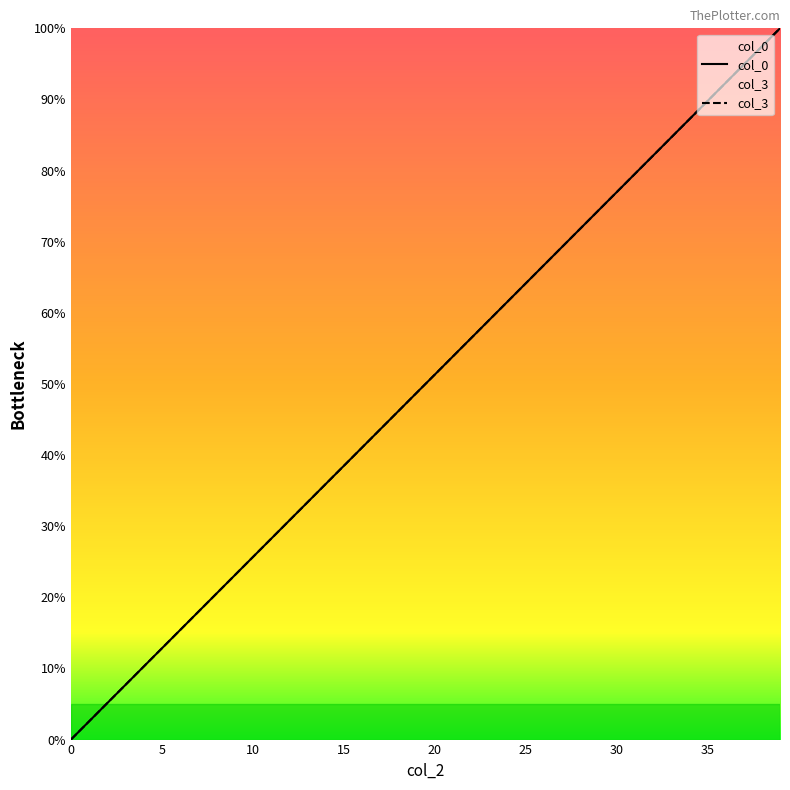

Reading left to right, list all the values displayed in this chart.

col_0: 0.0	2.6	5.1	7.7	10.3	12.8	15.4	17.9	20.5	23.1	25.6	28.2	30.8	33.3	35.9	38.5	41.0	43.6	46.2	48.7	51.3	53.8	56.4	59.0	61.5	64.1	66.7	69.2	71.8	74.4	76.9	79.5	82.1	84.6	87.2	89.7	92.3	94.9	97.4	100.0
col_3: 0.0	2.6	5.1	7.7	10.3	12.8	15.4	17.9	20.5	23.1	25.6	28.2	30.8	33.3	35.9	38.5	41.0	43.6	46.2	48.7	51.3	53.8	56.4	59.0	61.5	64.1	66.7	69.2	71.8	74.4	76.9	79.5	82.1	84.6	87.2	89.7	92.3	94.9	97.4	100.0